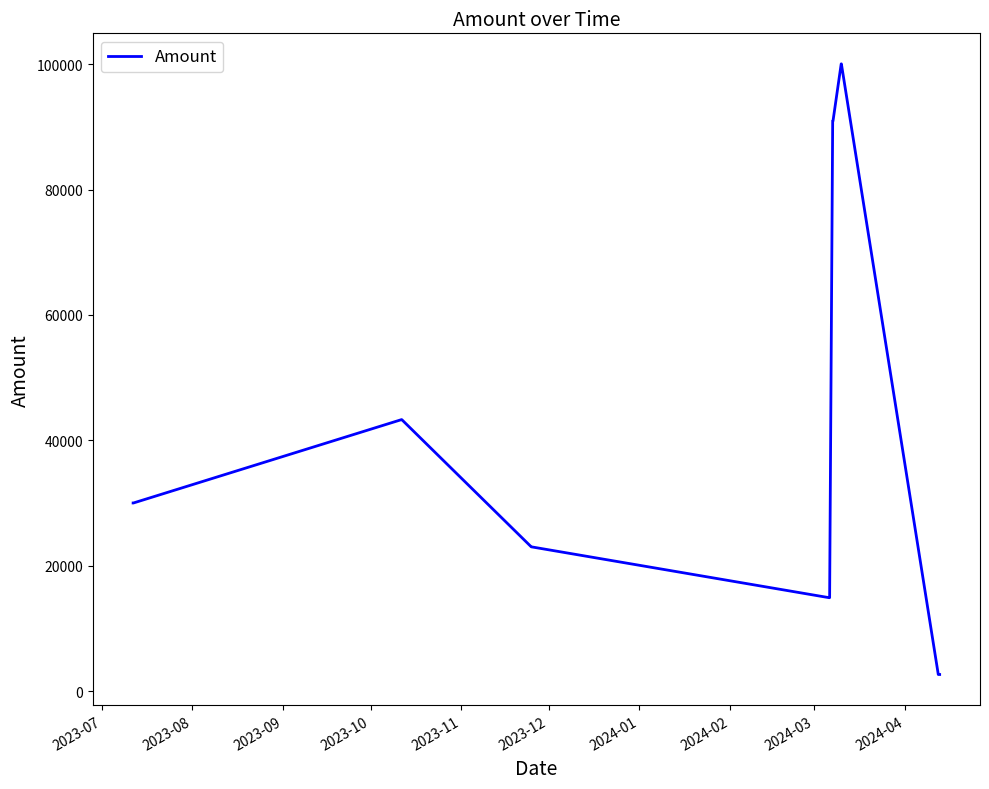

What is the smallest value displayed?

2642.1